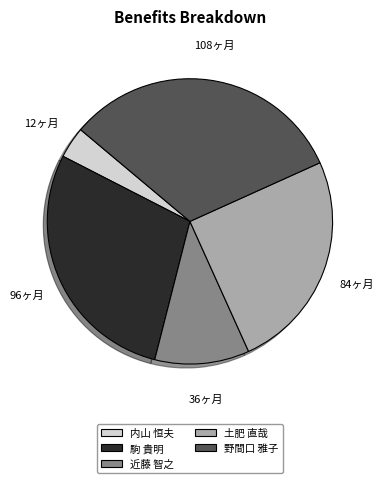

Does 野間口 雅子 represent more than half of the total?

No